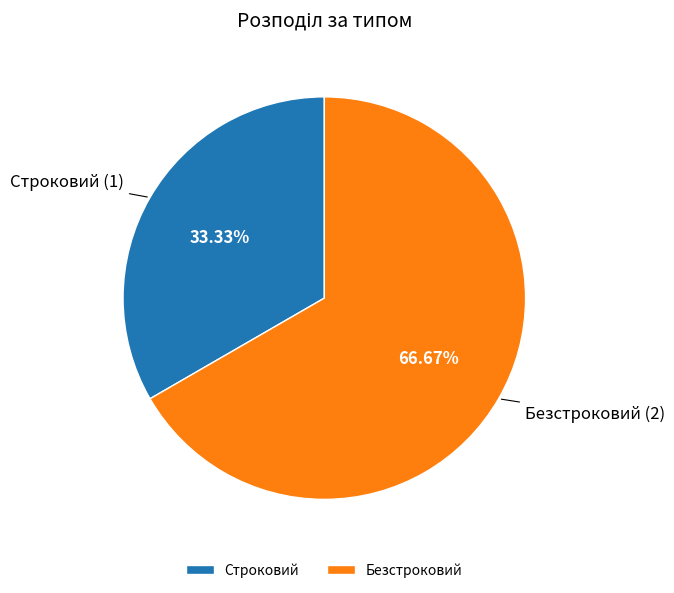

Does Строковий account for over 50% of the chart?

No